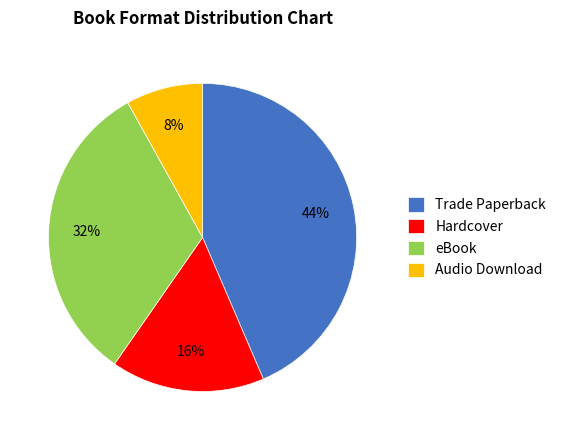

Which slice is the largest?

Trade Paperback